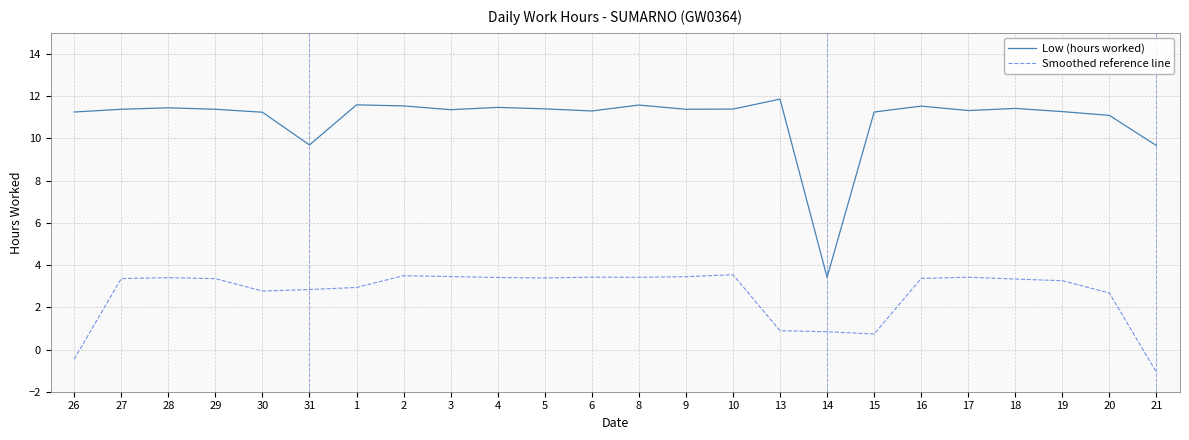

Rank the series at 27 from lowest to highest value.

Smoothed reference line, Low (hours worked)